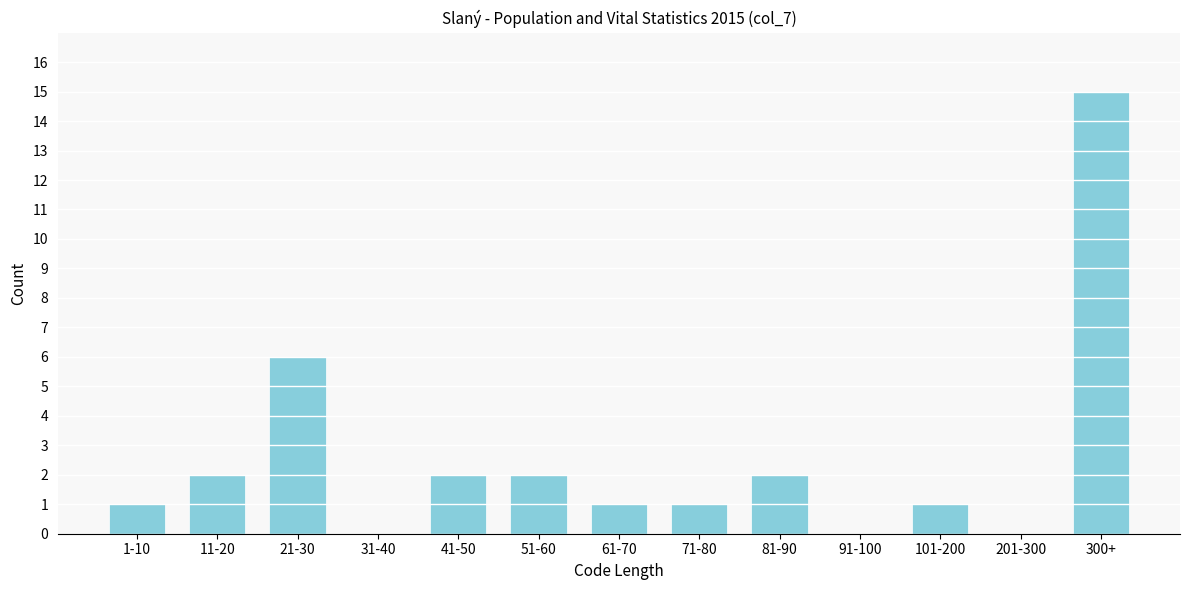

Reading left to right, extract all data points from this chart.

1-10=1	11-20=2	21-30=6	31-40=0	41-50=2	51-60=2	61-70=1	71-80=1	81-90=2	91-100=0	101-200=1	201-300=0	300+=15